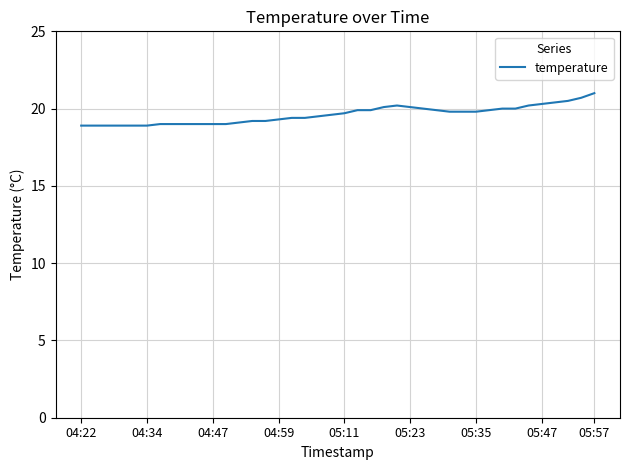

What is the maximum value shown in the chart?

21.0